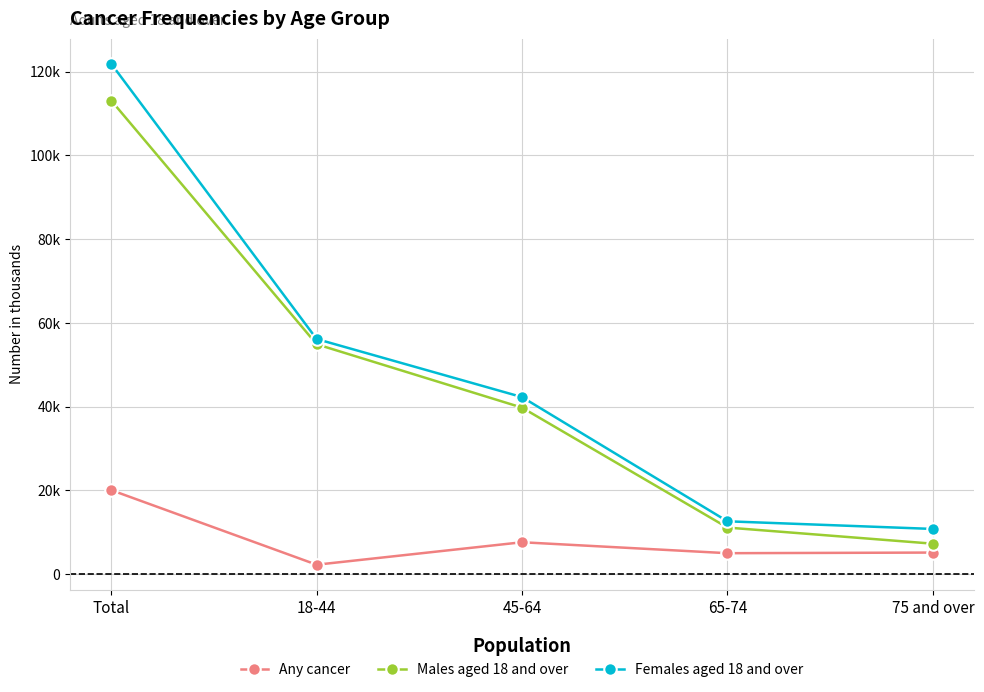

What is the maximum value for Males aged 18 and over?

113071